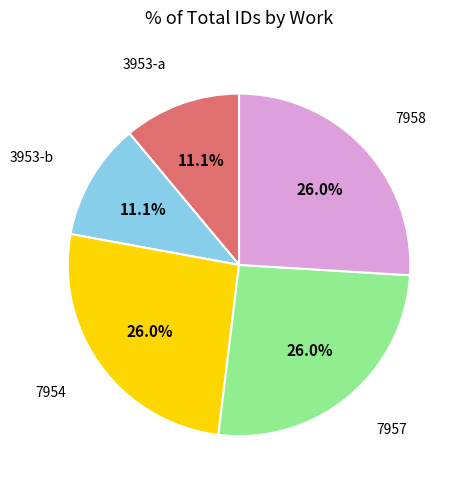

Approximately how many times larger is the value at 3953-a compared to 7957?

0.4